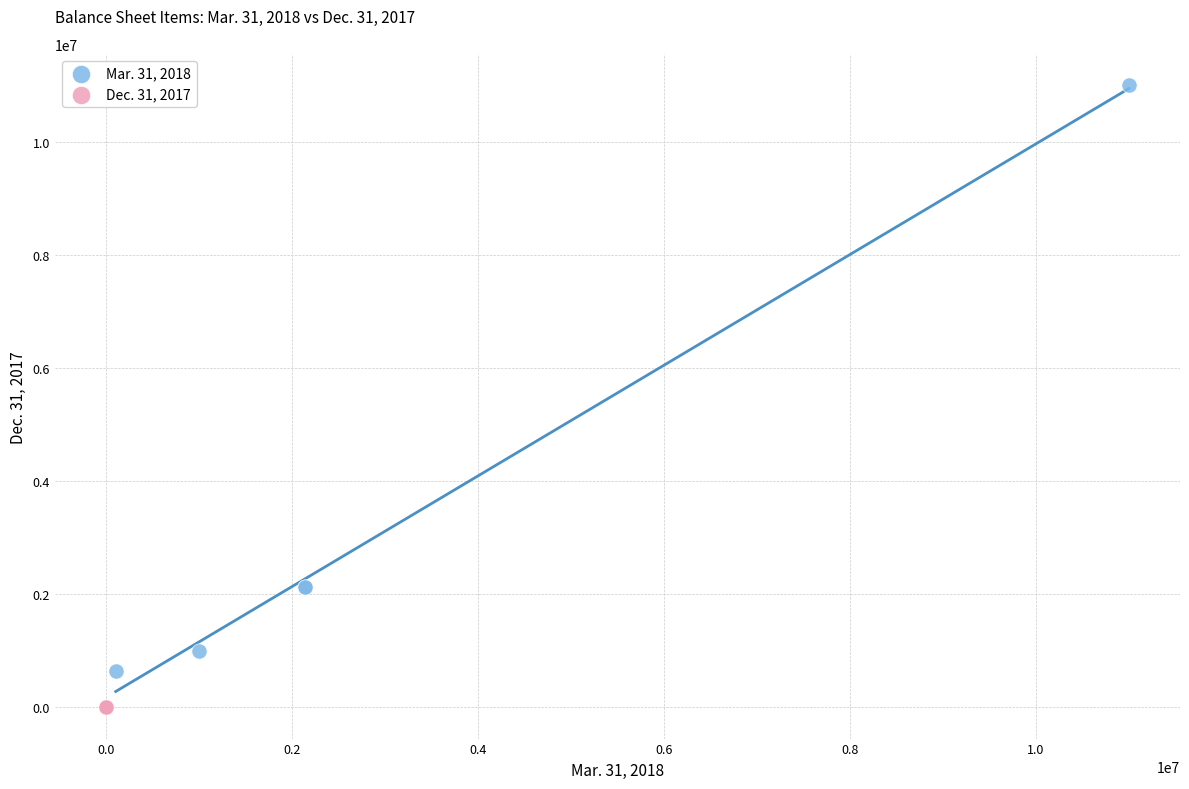

Which series contains the lowest Y value?

Dec. 31, 2017